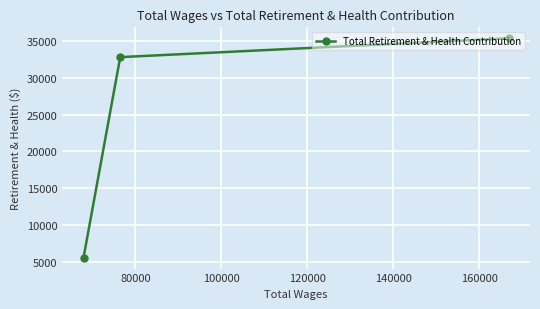

Does the chart display data point markers on the line(s)?

Yes